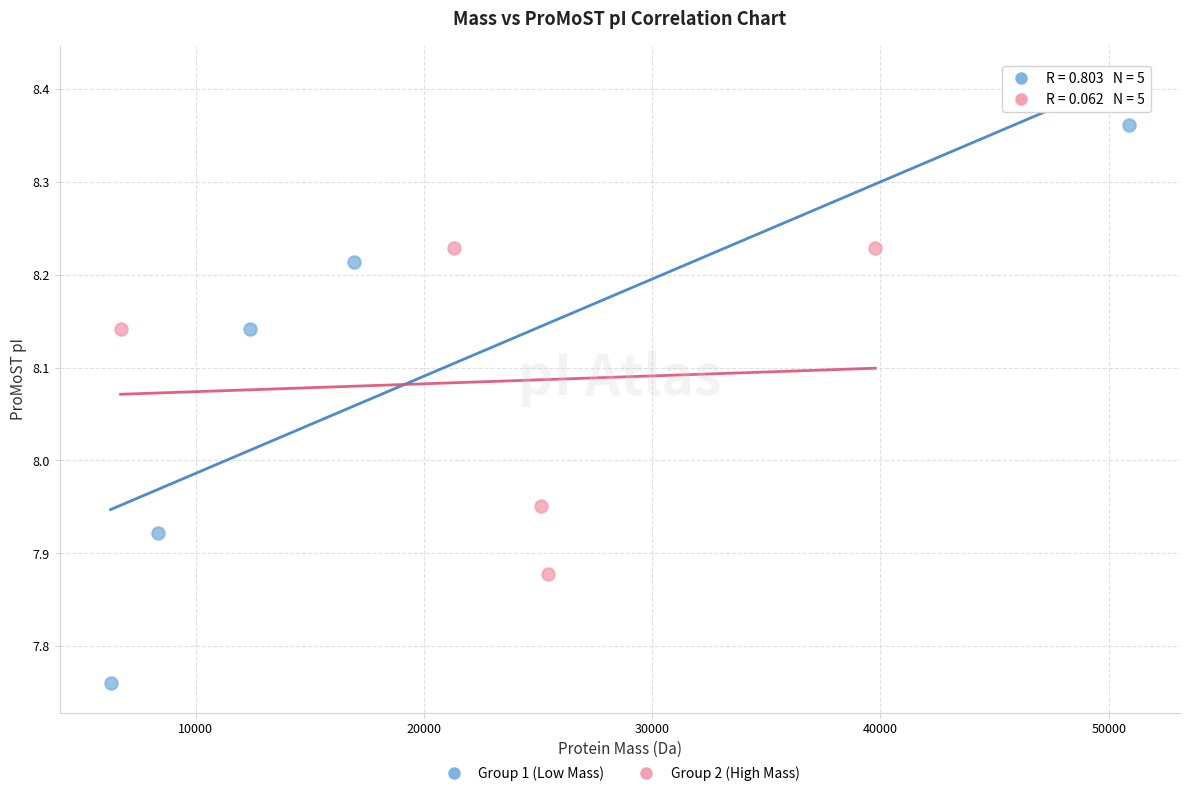

Which series reaches the minimum Y coordinate?

Group 1 (Low Mass)